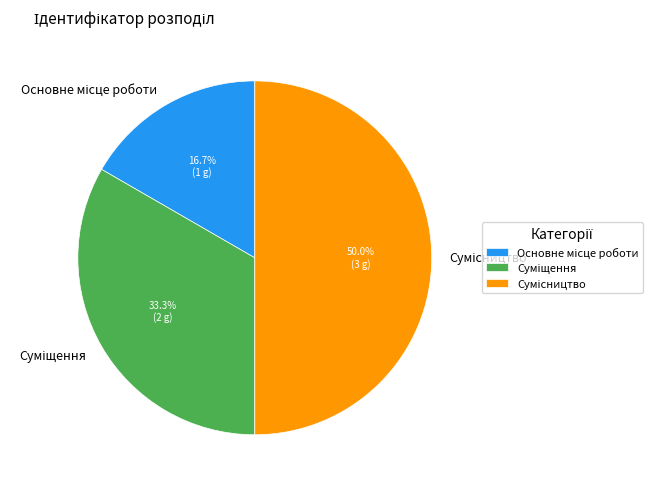

Does any single category account for the majority?

No